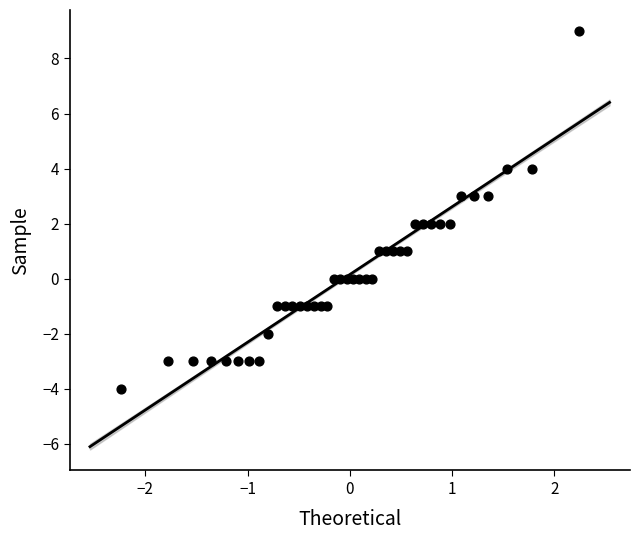

What is the range of Y values (max minus min)?

13